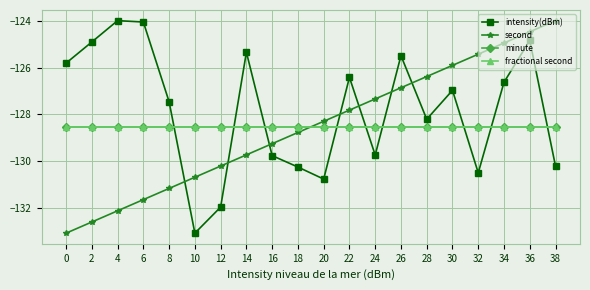

Between which two adjacent categories do intensity(dBm) and minute first intersect?

8 and 10